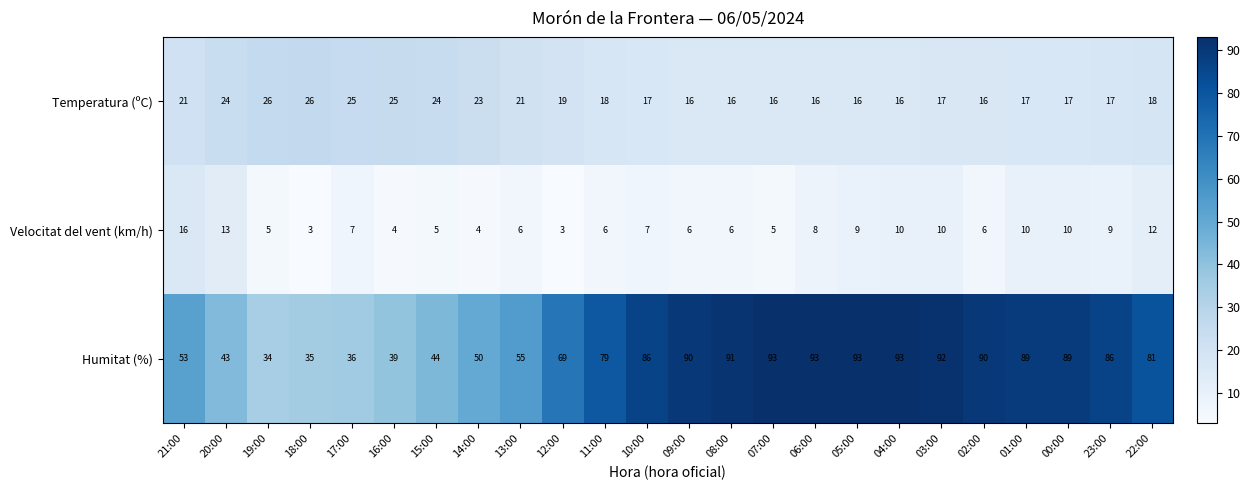

Which series has the largest total across all categories?

Humitat (%)